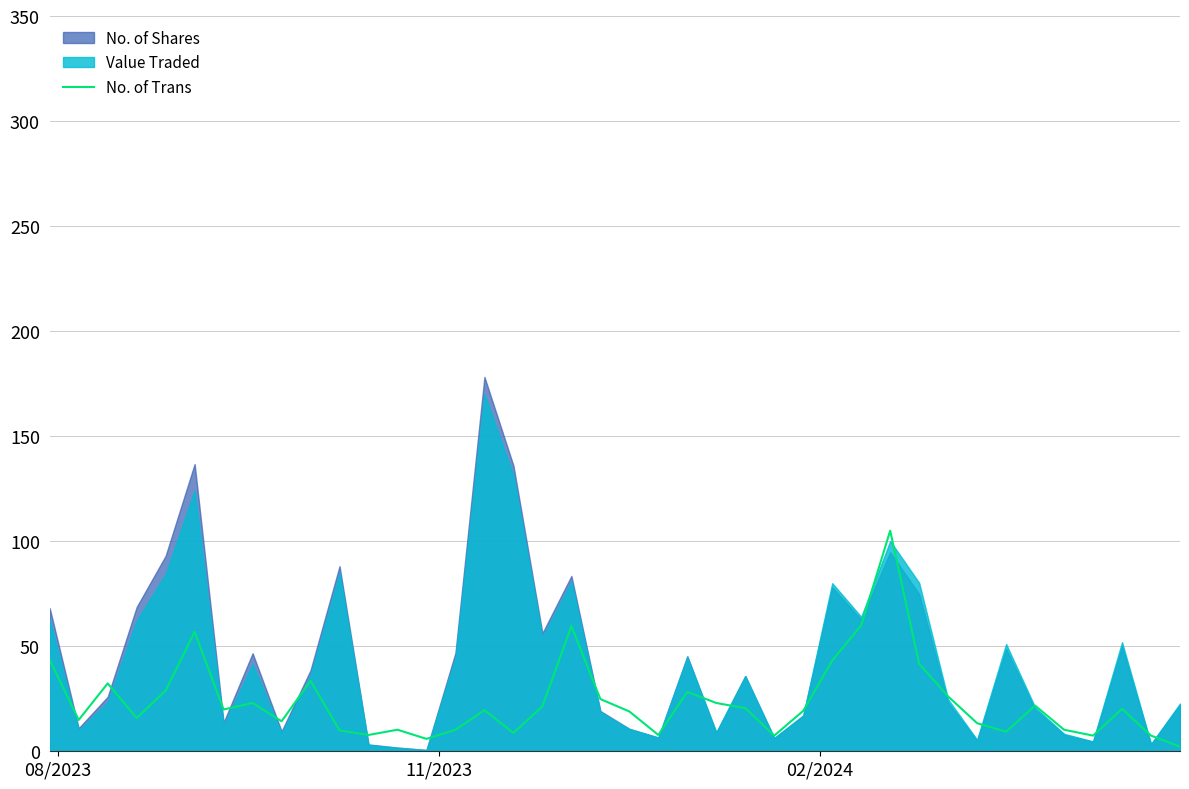

What is the value of the 35th point from the left?

21.7